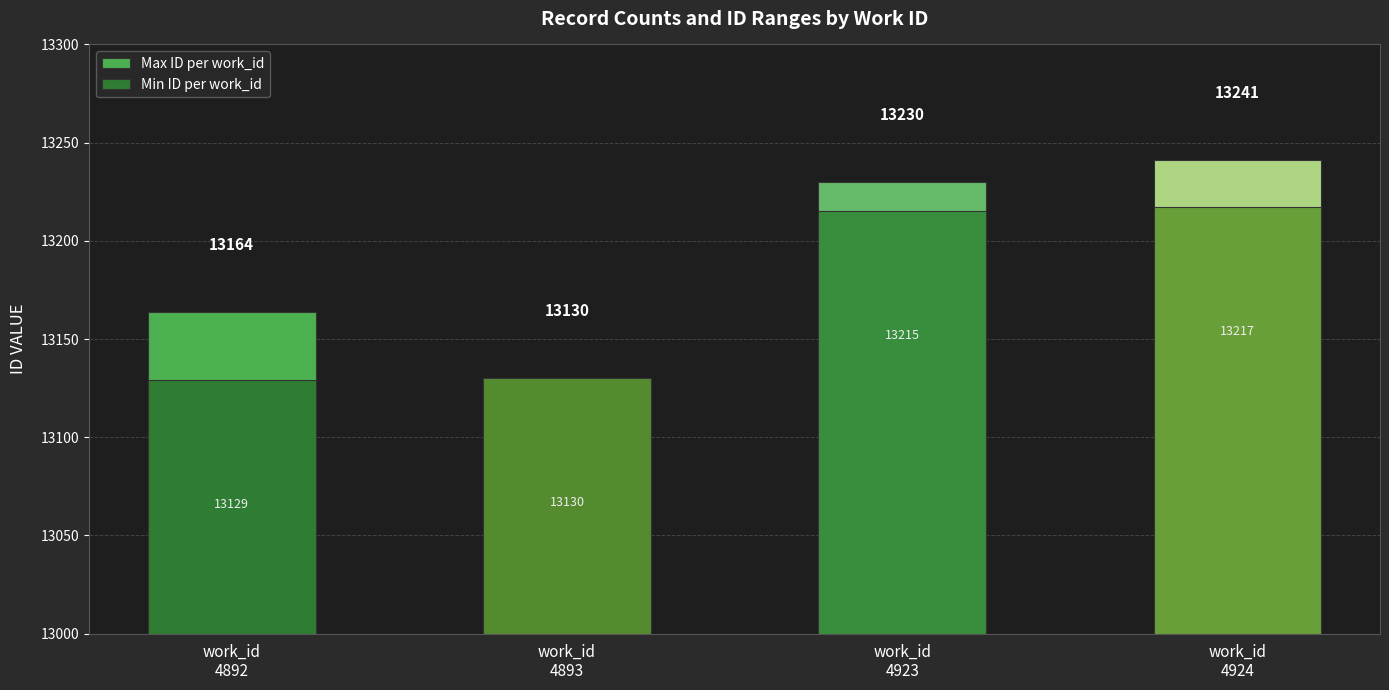

Reading left to right, transcribe all the data shown in this chart.

Max ID per work_id: 13164	13130	13230	13241
Min ID per work_id: 13129	13130	13215	13217